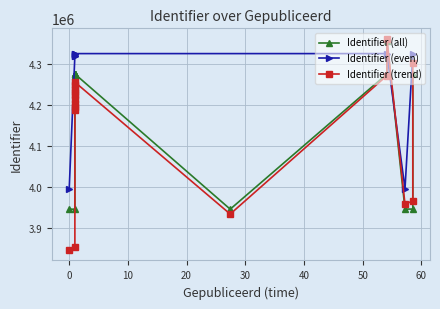

What is the smallest value displayed?

3944868